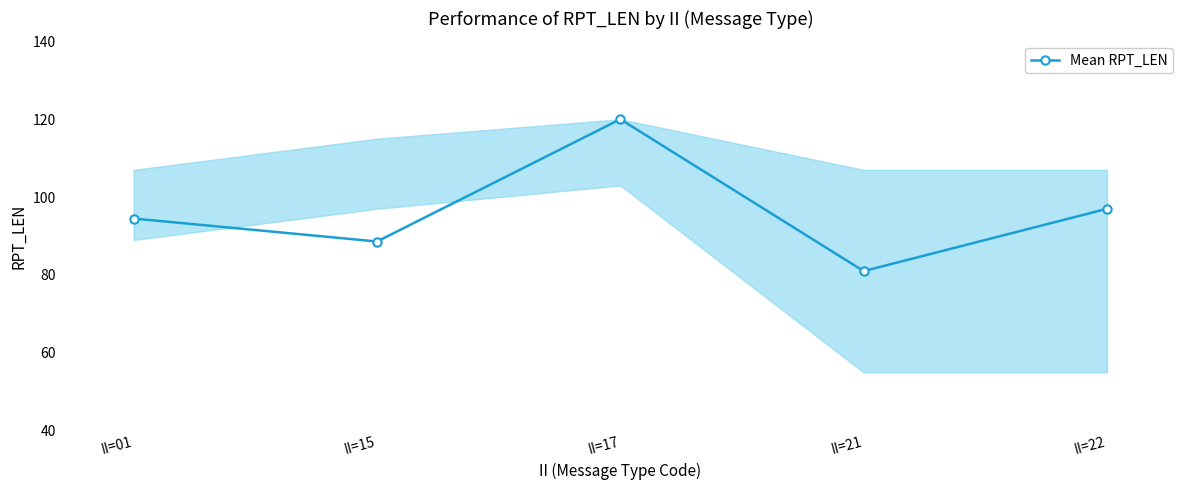

Where is the first local maximum?

II=17